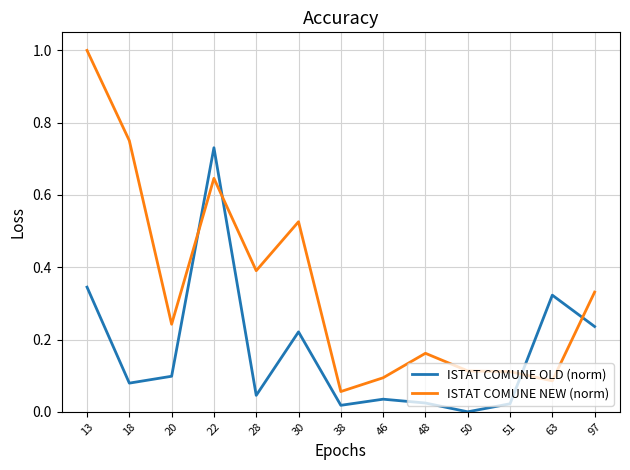

Rank the series by their maximum value, from lowest to highest.

ISTAT COMUNE OLD (norm), ISTAT COMUNE NEW (norm)